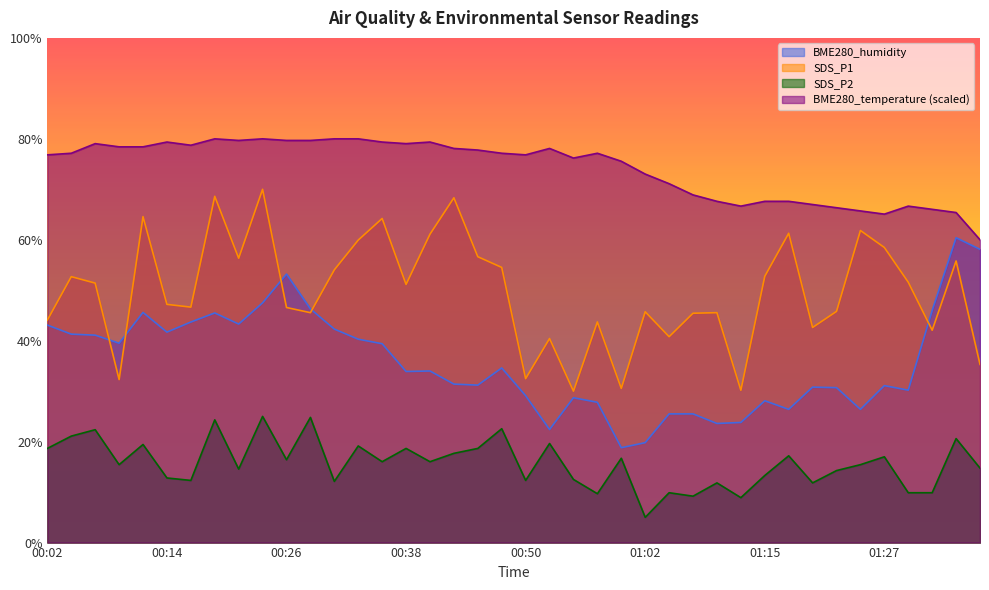

List the labels in order of BME280_temperature value, largest first.

00:19, 00:23, 00:31, 00:33, 00:21, 00:26, 00:28, 00:14, 00:36, 00:40, 00:06, 00:38, 00:16, 00:09, 00:11, 00:43, 00:53, 00:45, 00:04, 00:48, 00:58, 00:02, 00:50, 00:55, 01:00, 01:02, 01:05, 01:07, 01:10, 01:15, 01:17, 01:19, 01:12, 01:29, 01:22, 01:32, 01:24, 01:34, 01:27, 01:37